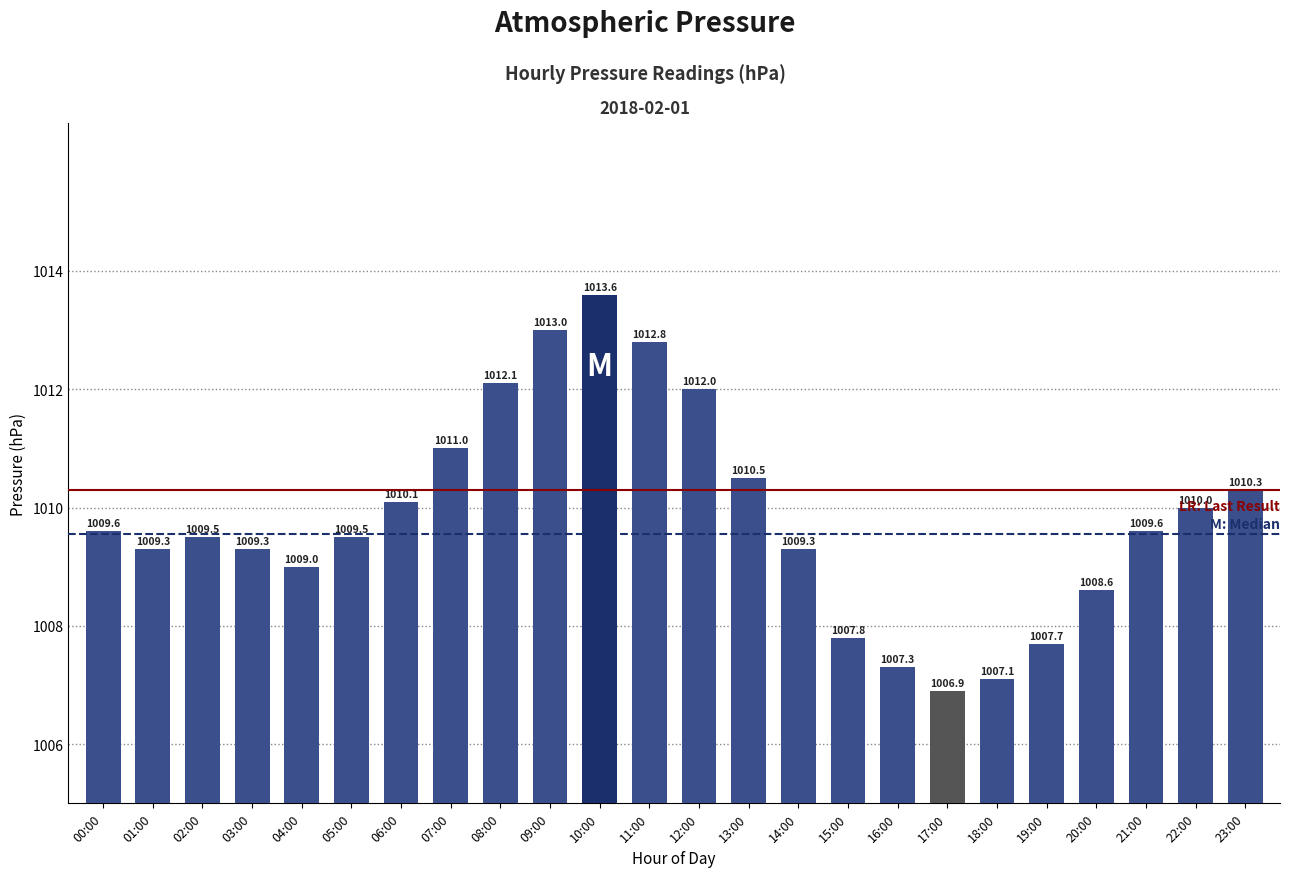

Reading left to right, what are all the values shown in this chart?

1009.6	1009.3	1009.5	1009.3	1009.0	1009.5	1010.1	1011.0	1012.1	1013.0	1013.6	1012.8	1012.0	1010.5	1009.3	1007.8	1007.3	1006.9	1007.1	1007.7	1008.6	1009.6	1010.0	1010.3